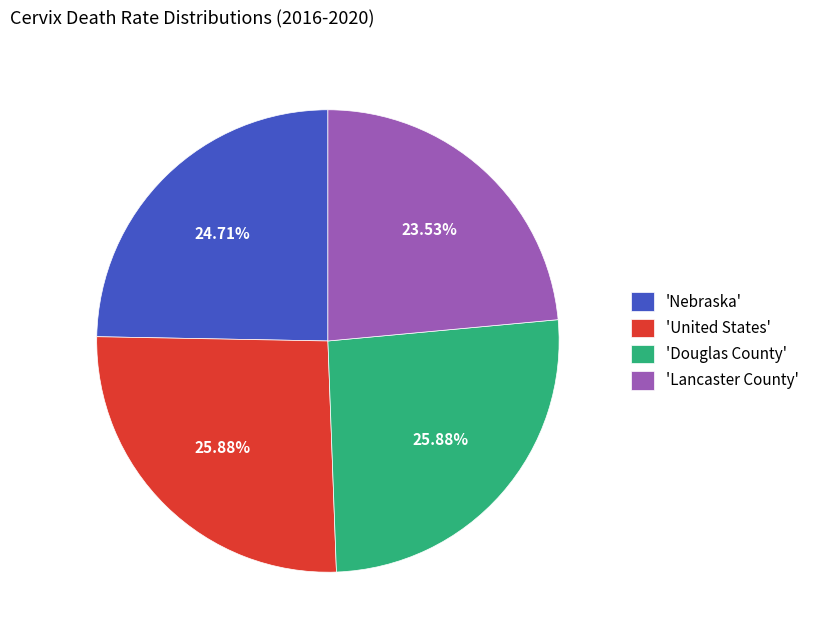

Do 'Lancaster County' and 'United States' together represent more than half of the pie?

No